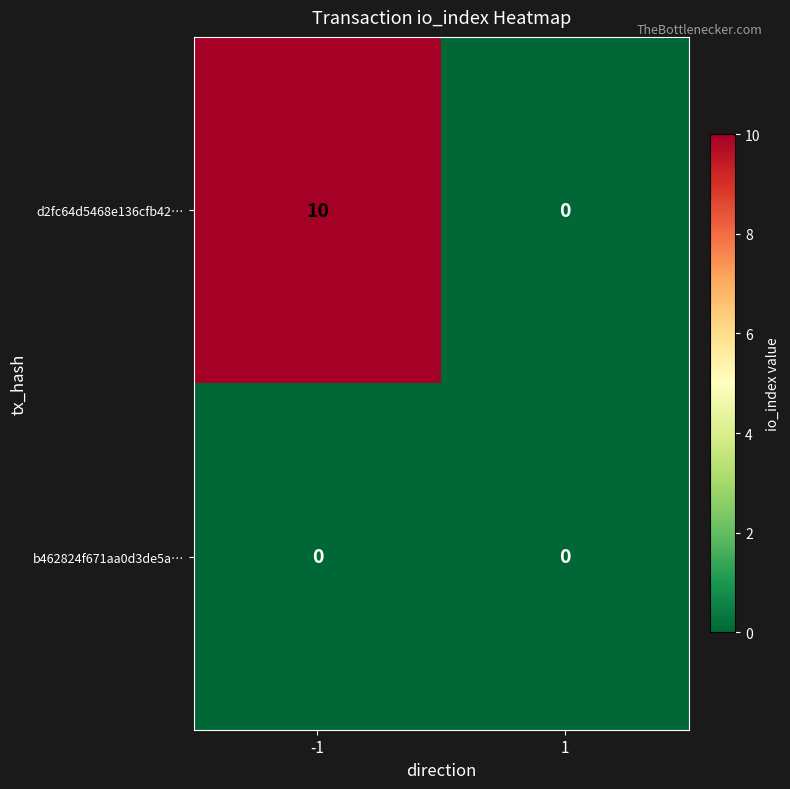

What is the total value across all series at -1?

10